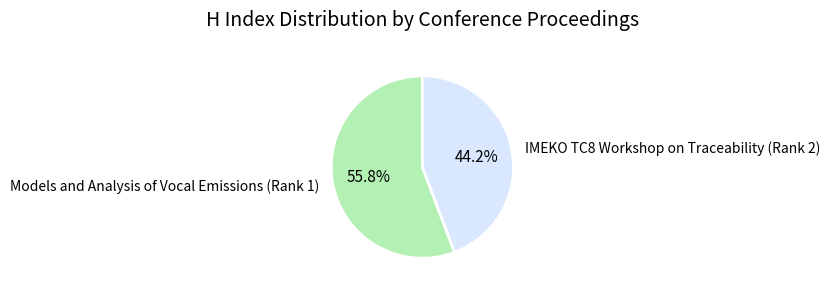

Which has a higher value, Models and Analysis of Vocal Emissions (Rank 1) or IMEKO TC8 Workshop on Traceability (Rank 2)?

Models and Analysis of Vocal Emissions (Rank 1)